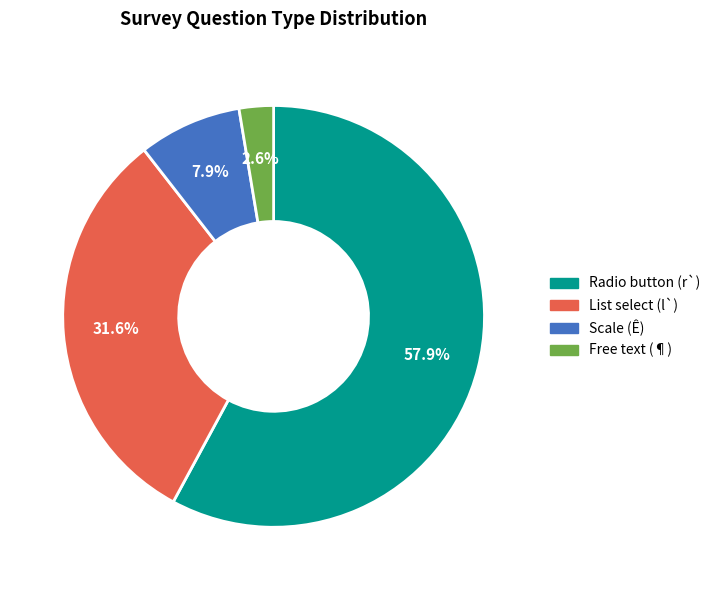

Is there a majority slice in this chart?

Yes